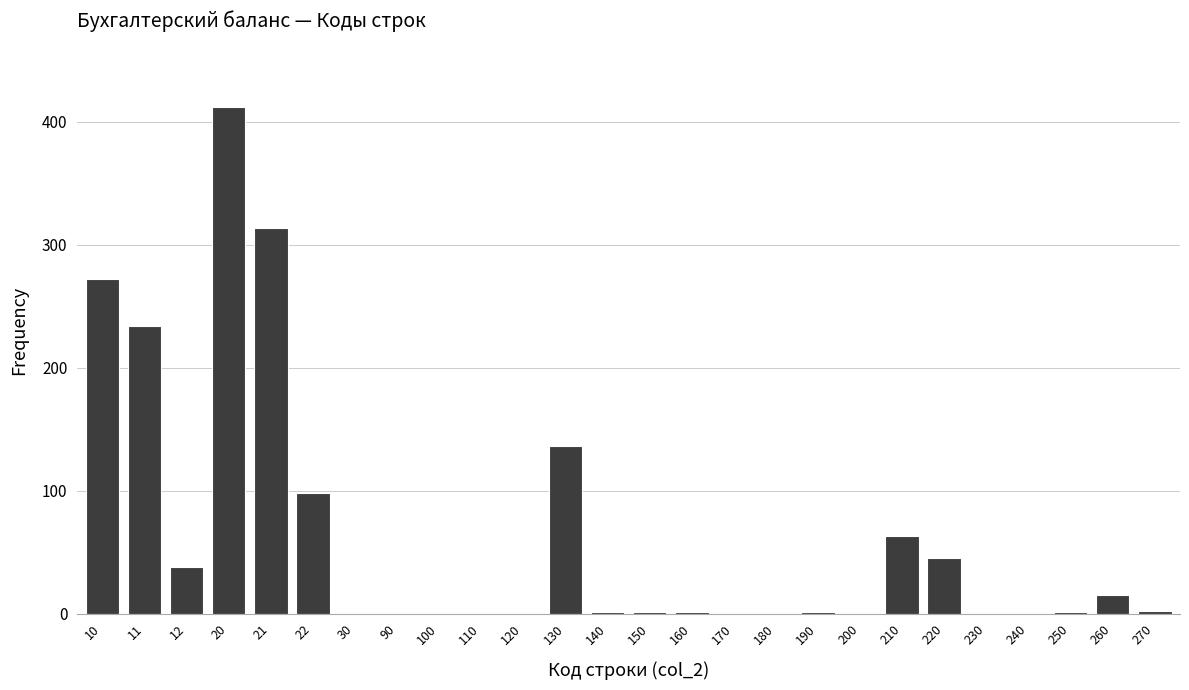

What is the maximum value shown in the chart?

412